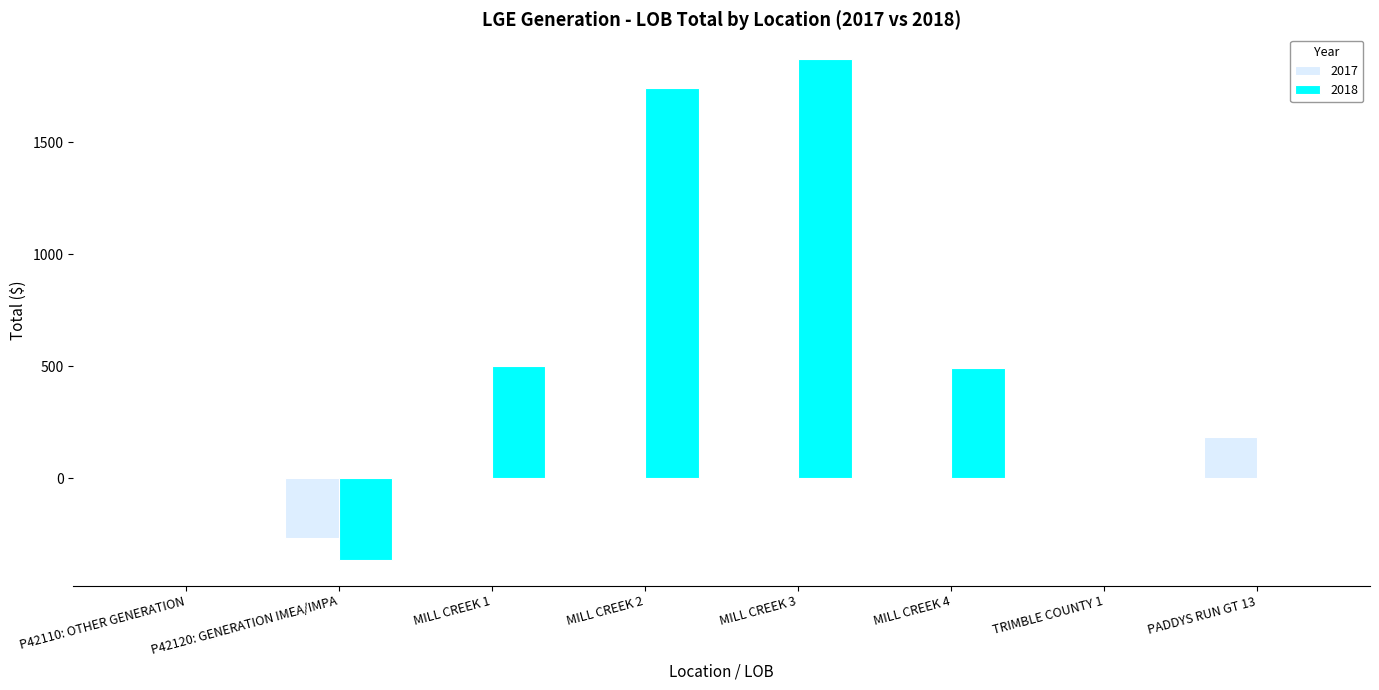

At which category is the sum across all series the highest?

MILL CREEK 3